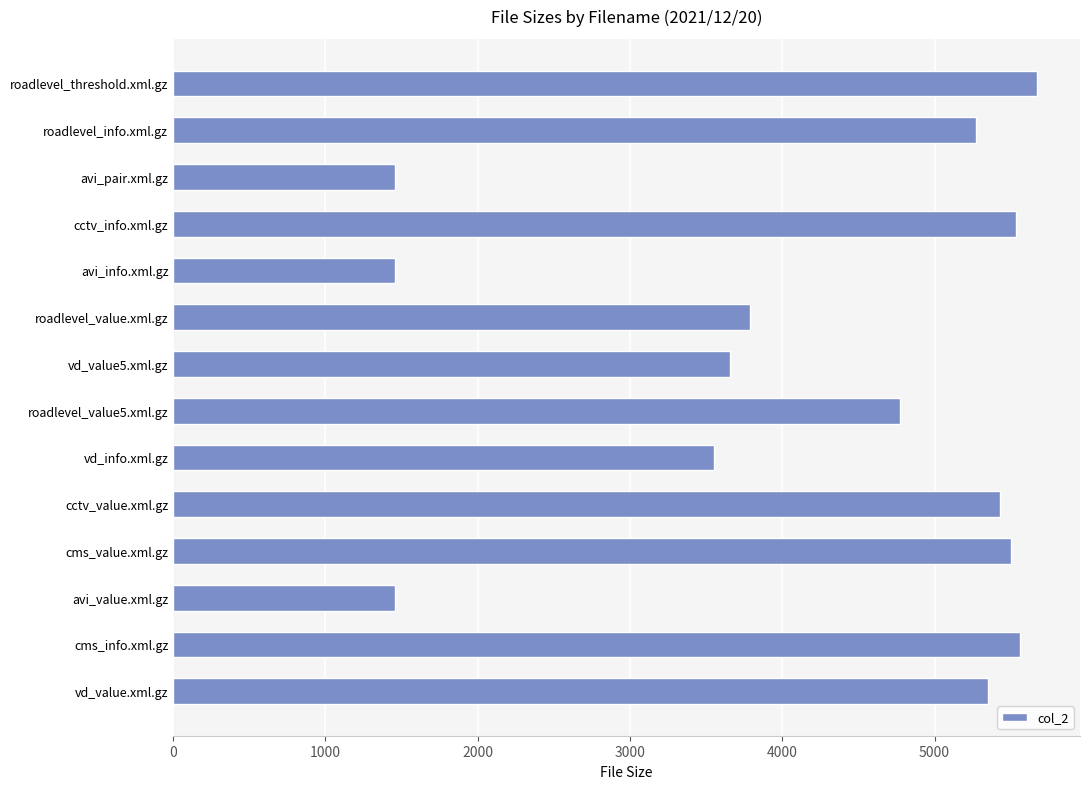

How many data points are less than 5273?

7